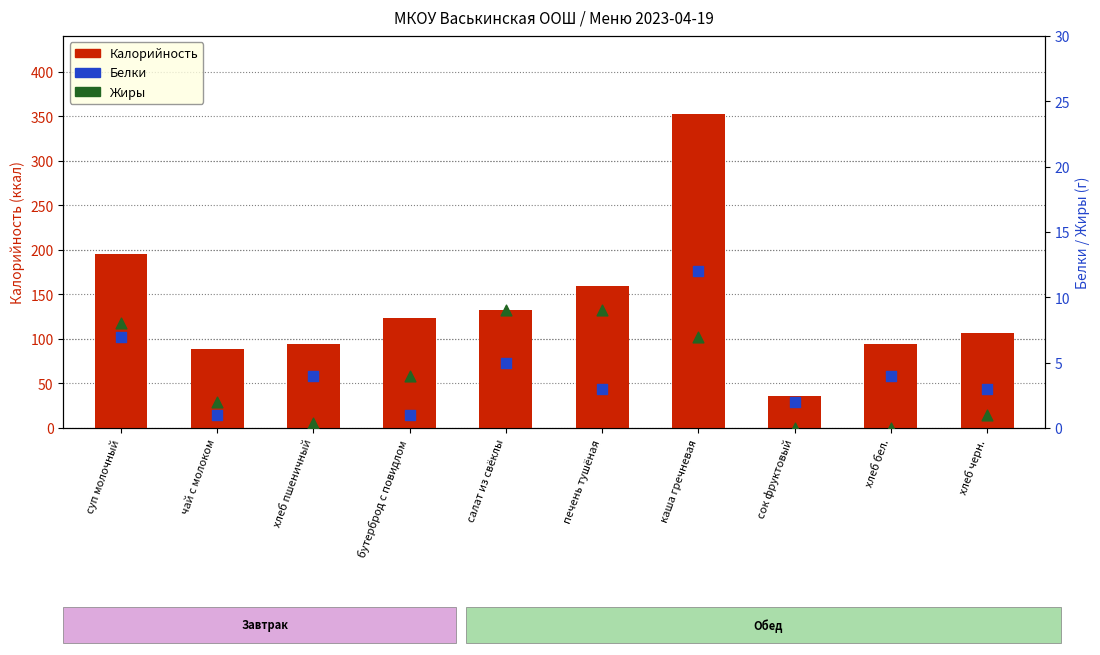

Which series reaches the maximum Y coordinate?

Калорийность